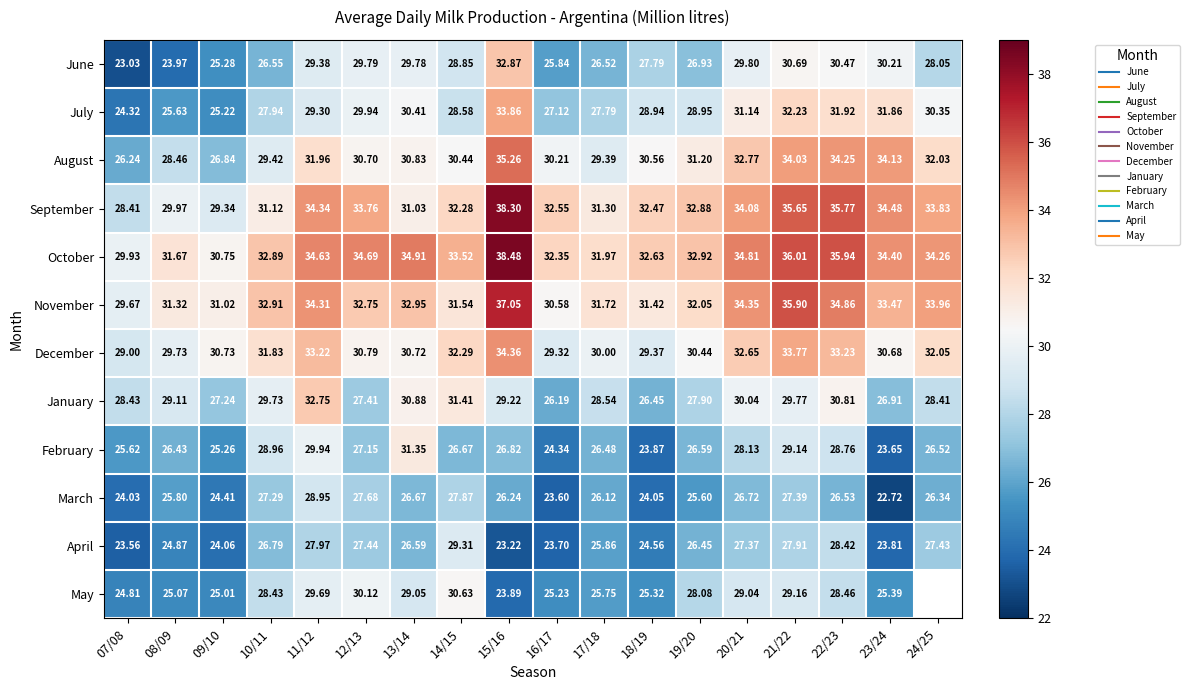

What is the total value across all series at 15/16?

379.6